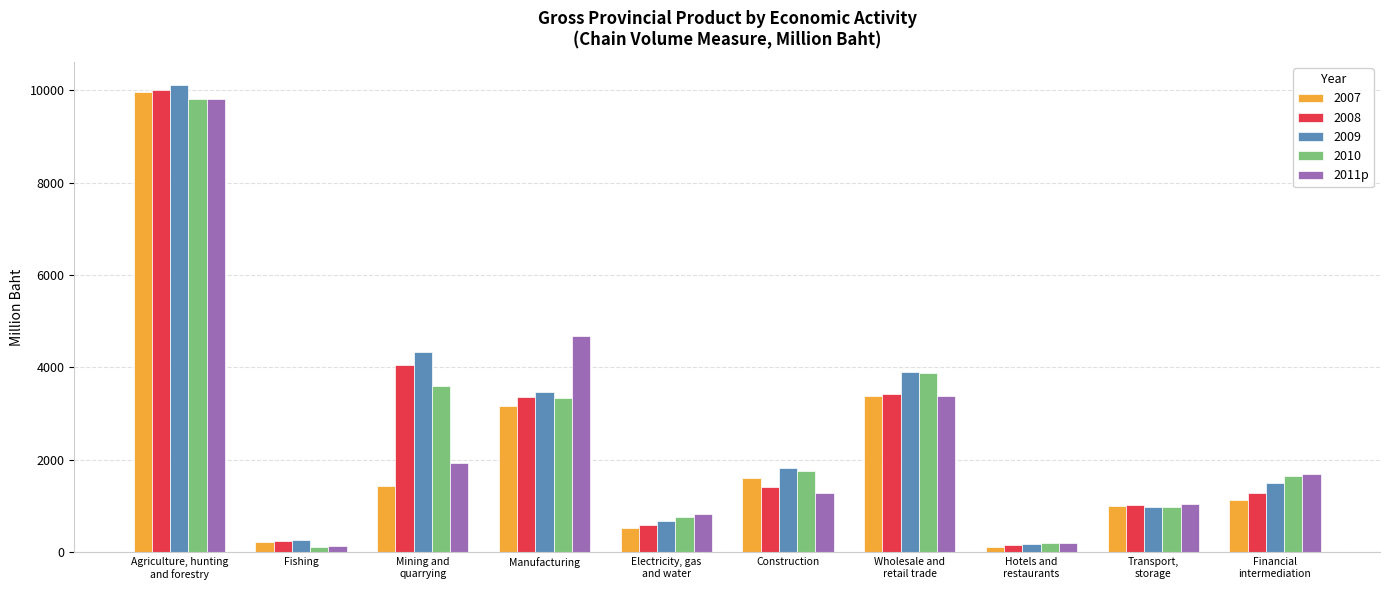

What is the maximum value for 2010?

9798.2